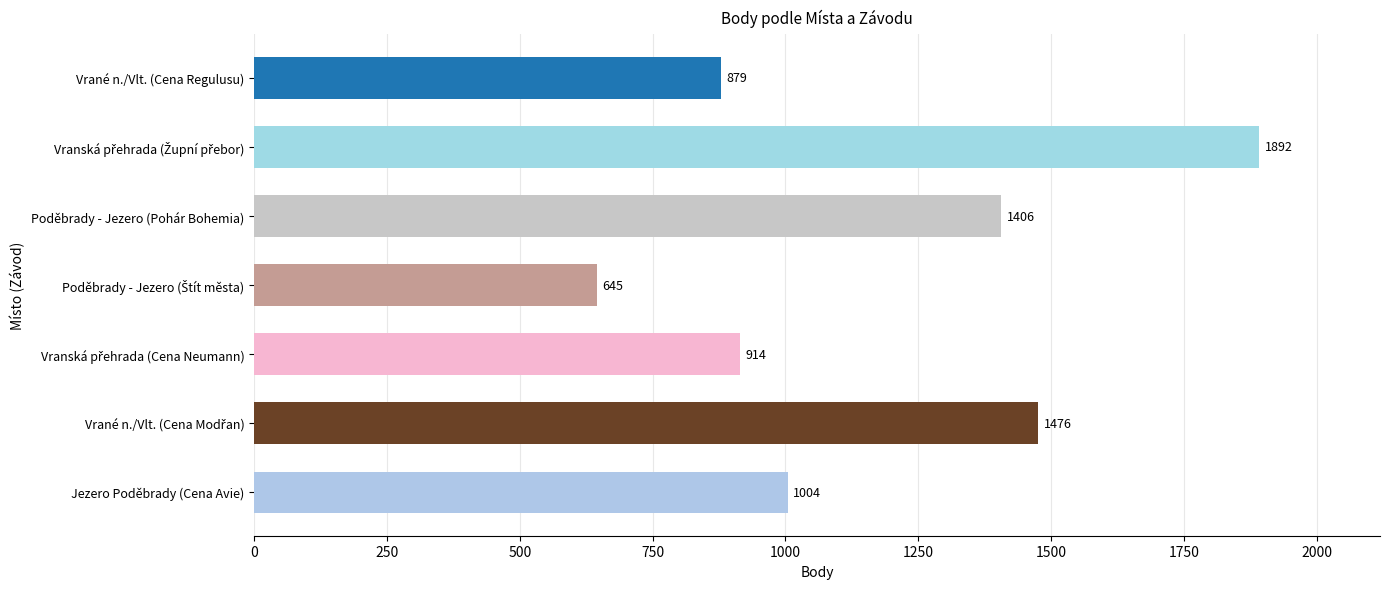

What is the sum of all values?

8216